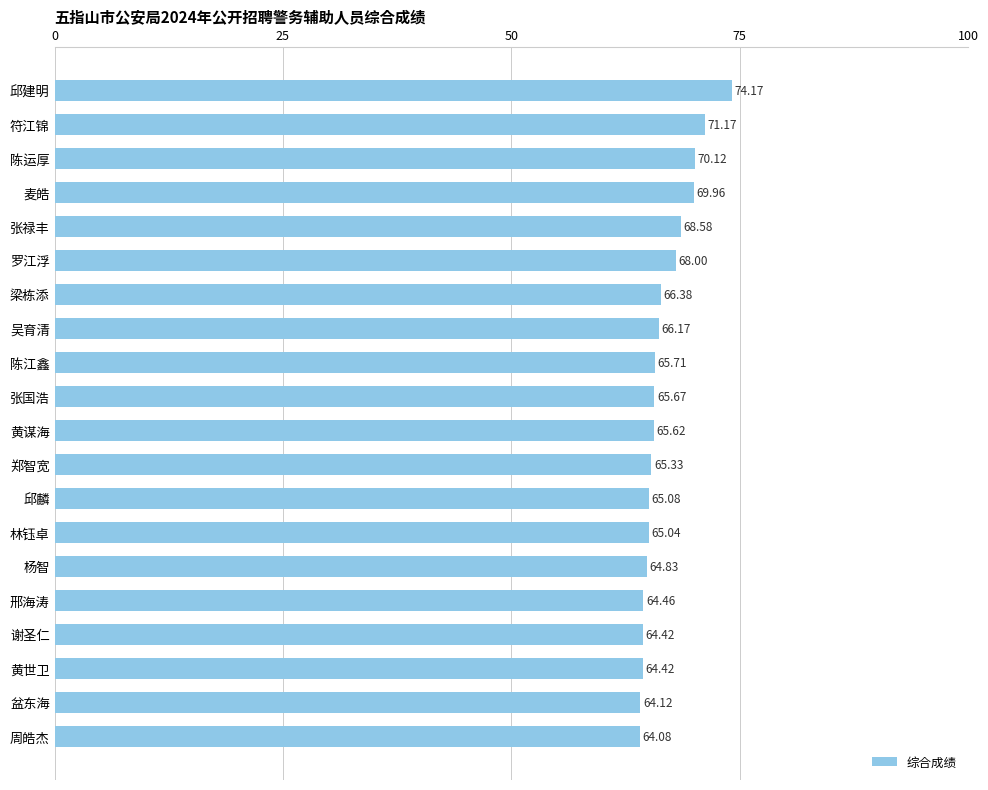

What is the ratio of the value at 符江锦 to the value at 张禄丰?

1.0